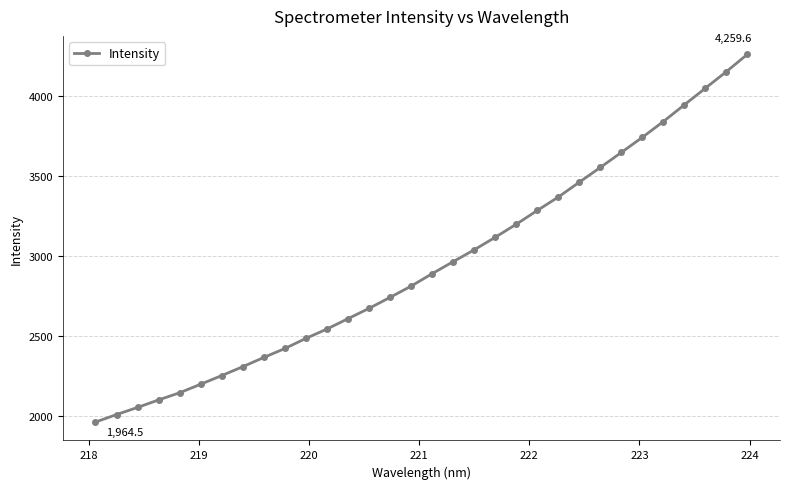

True or false: there are more than 0 points higher than both neighbors.

False